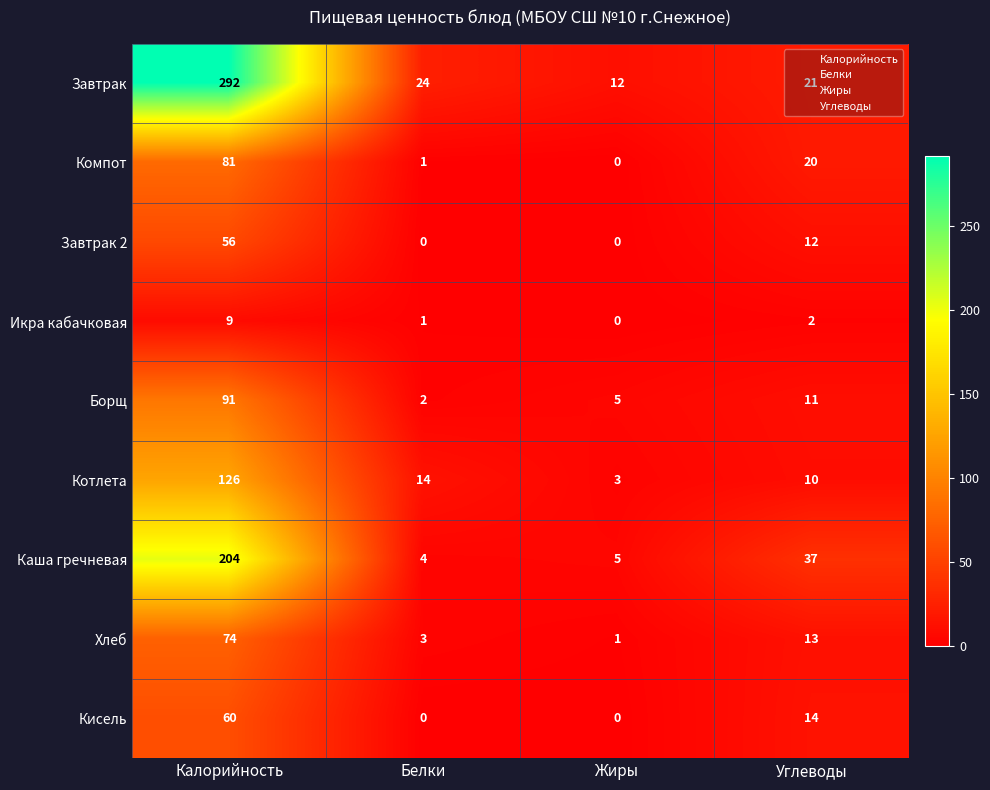

What is the difference between the Кисель values at Белки and Углеводы?

14